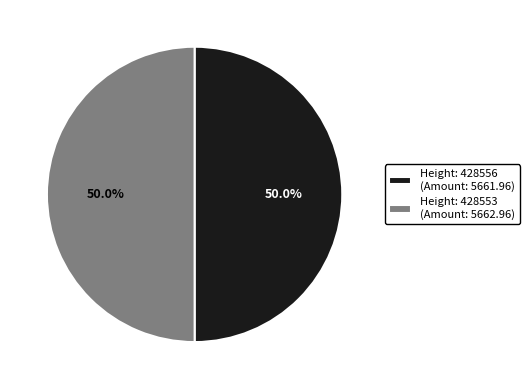

How much of the chart is everything except Height: 428553 (Amount: 5662.96)?

50.0%